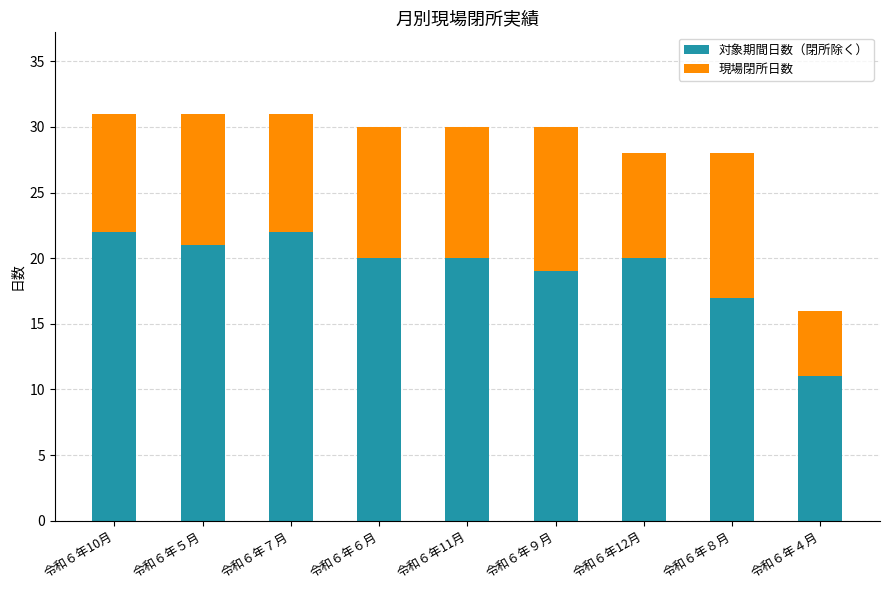

What is the difference between the maximum and minimum values in the 対象期間日数（閉所除く） series?

11